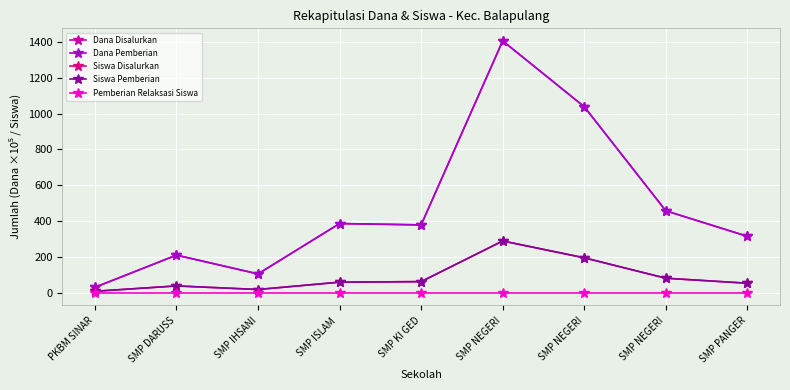

True or false: Dana Disalurkan and Siswa Pemberian intersect in this chart.

False